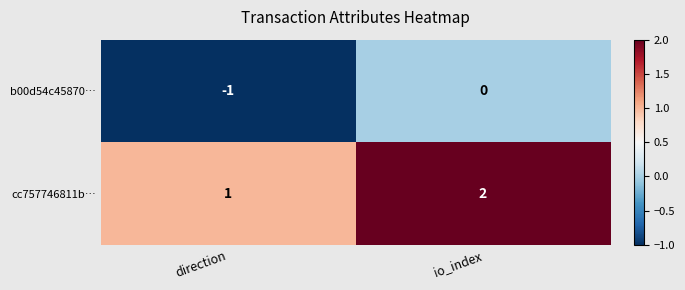

At which label is cc757746811b… closest to 1?

direction